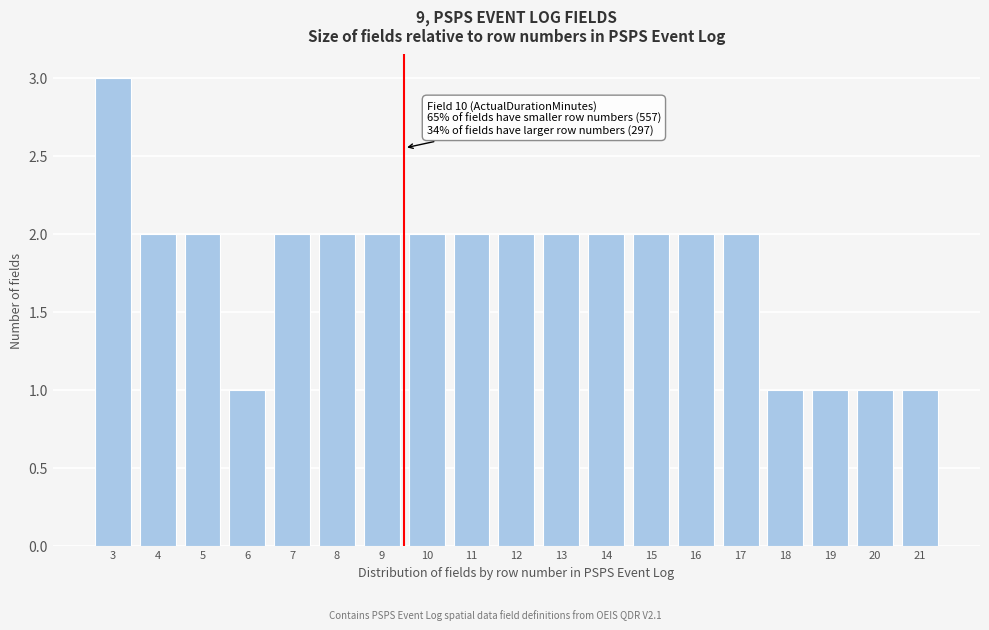

Reading left to right, transcribe all the data shown in this chart.

3	2	2	1	2	2	2	2	2	2	2	2	2	2	2	1	1	1	1